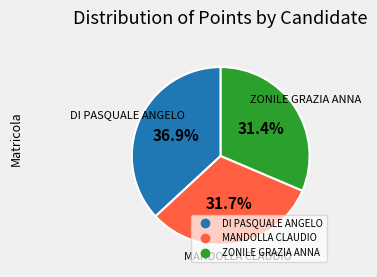

Does any single category account for the majority?

No